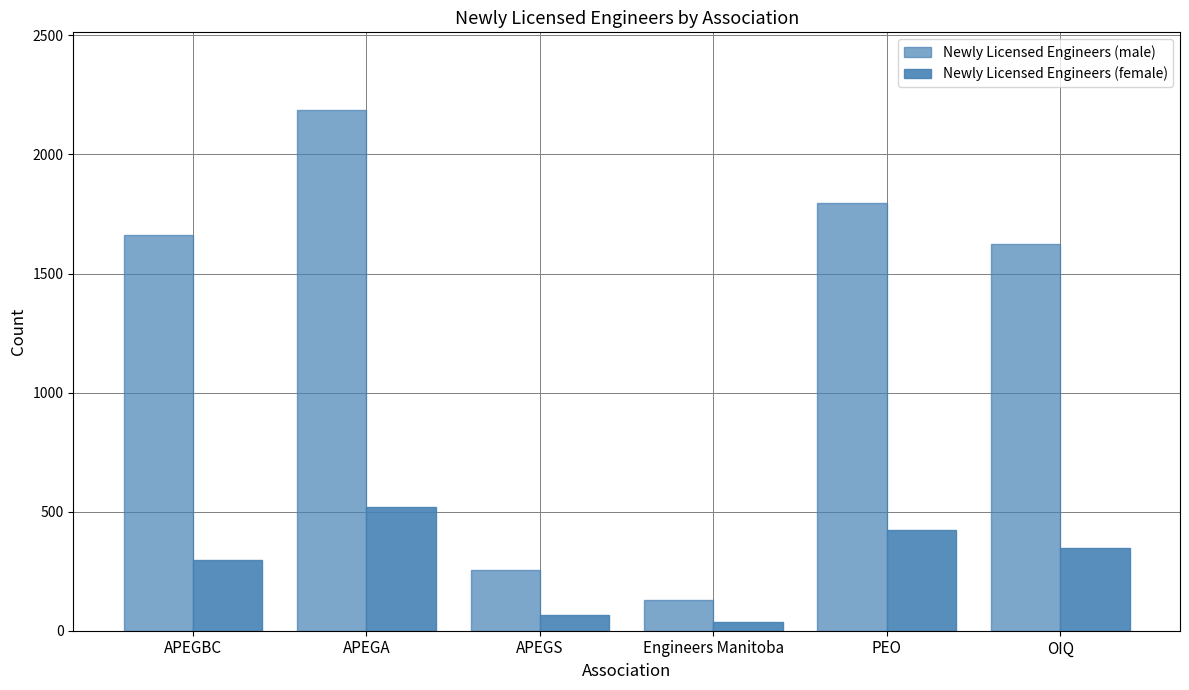

Does the chart contain any negative values?

No